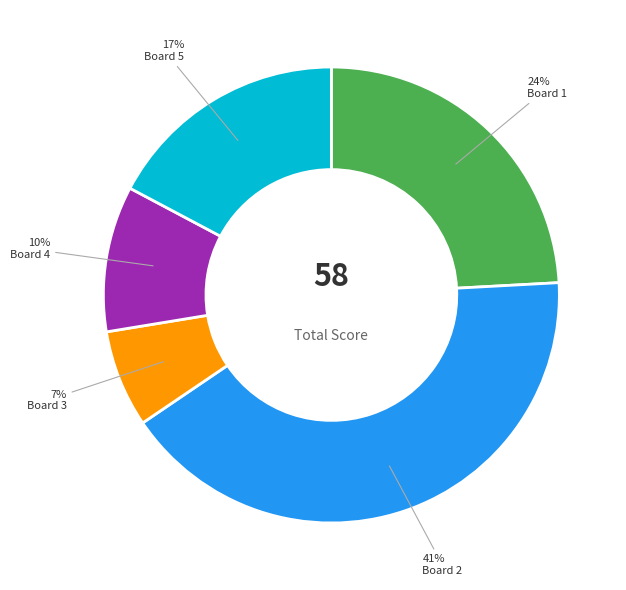

To the nearest percent, what is the average slice percentage?

20%